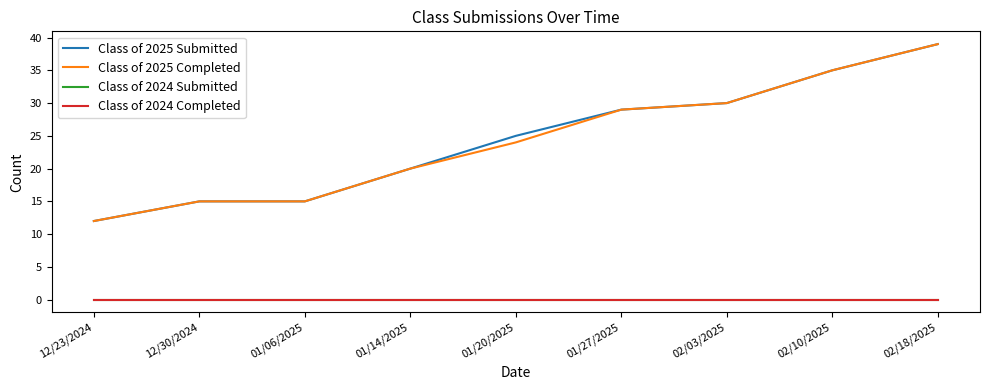

Where is Class of 2024 Submitted nearest to the value 0?

12/23/2024